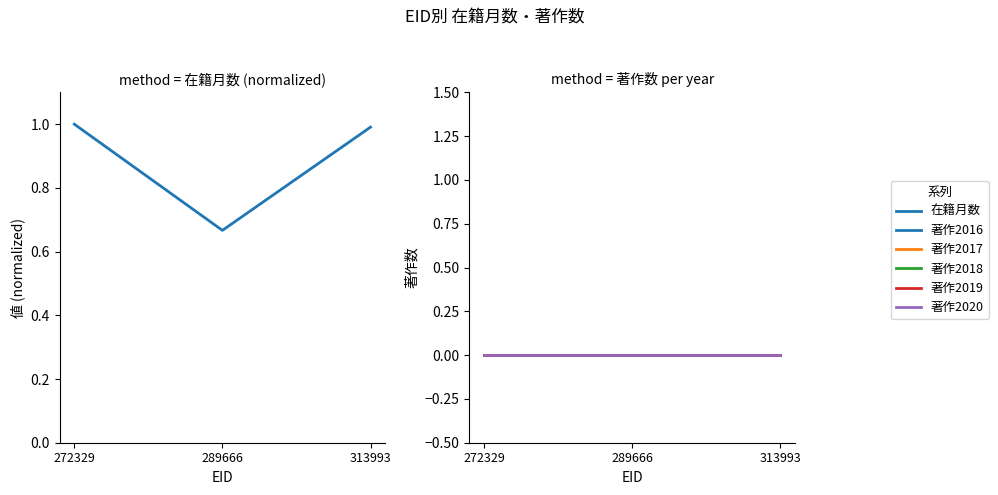

At which category does the chart reach its minimum across all series?

272329